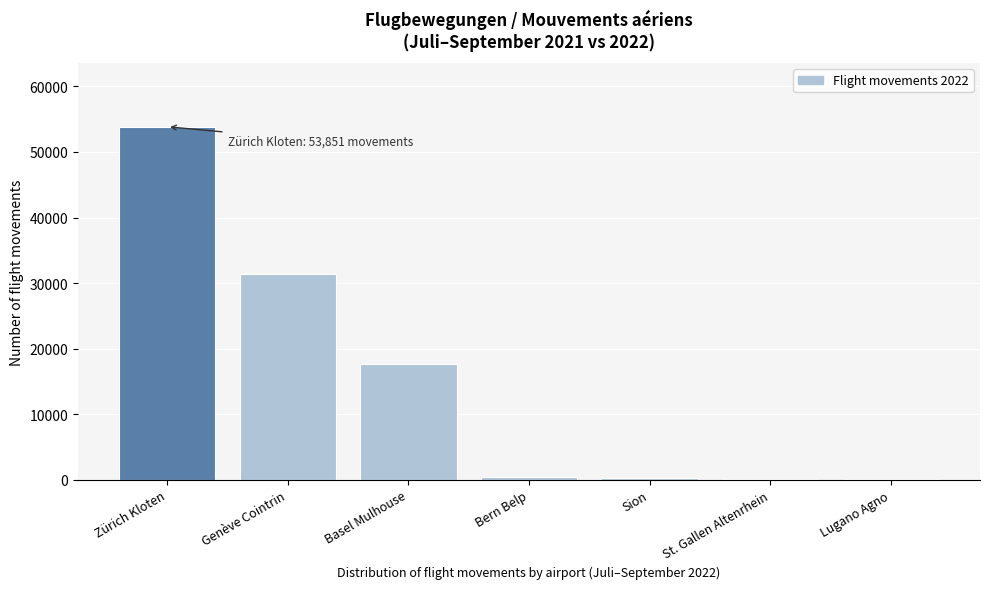

True or false: the data shows 45457 at Genève Cointrin.

False